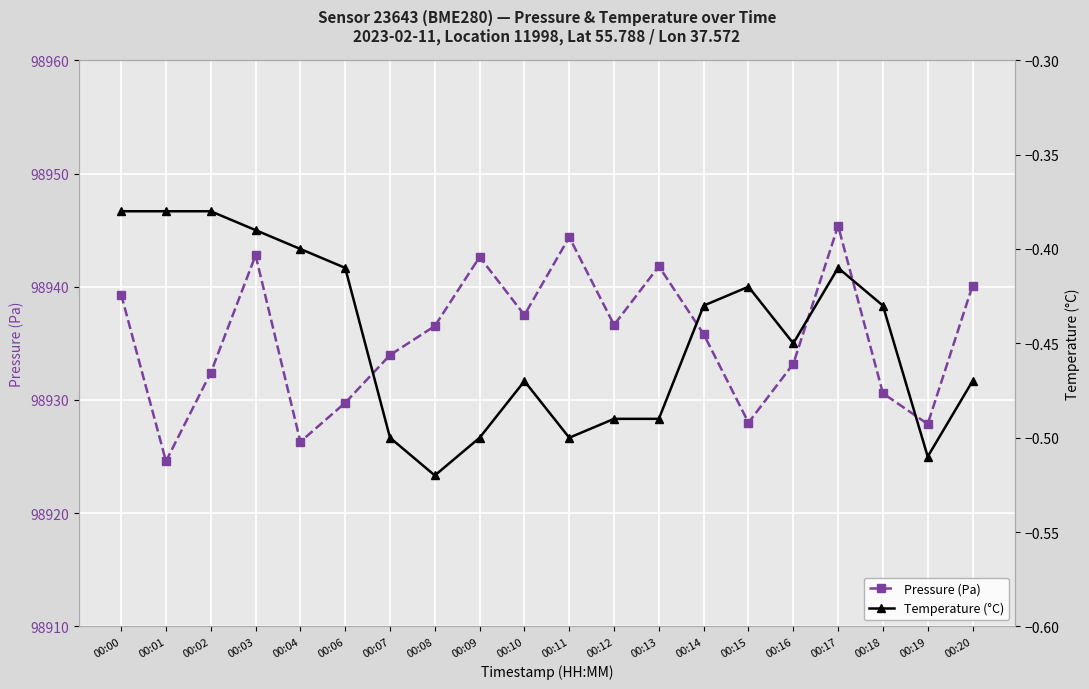

The value of Temperature (°C) at 00:18 is -0.4. True or false?

True